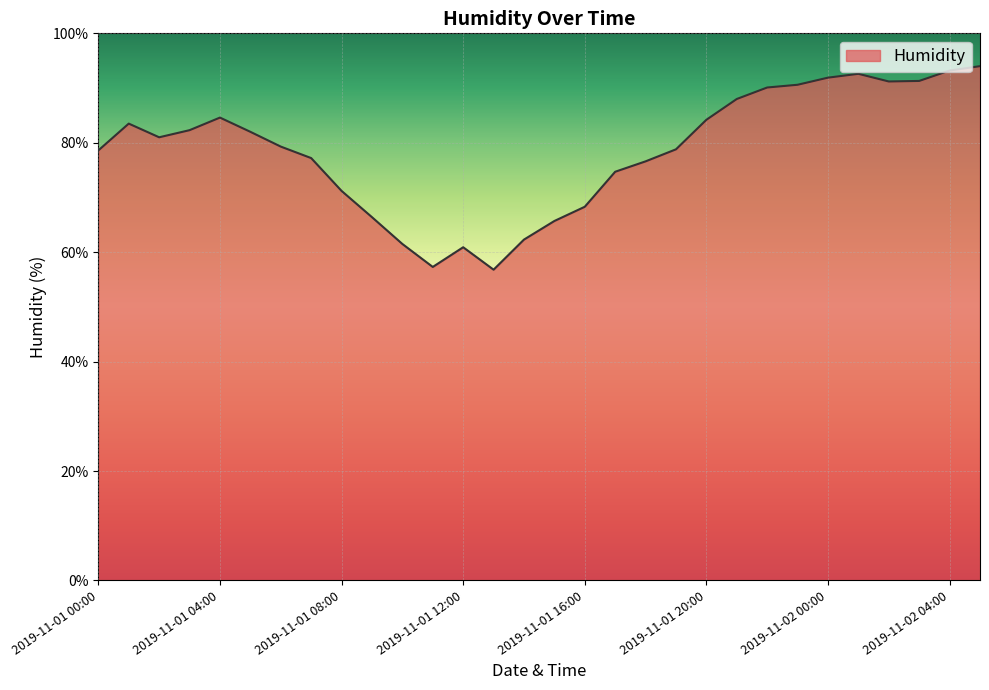

What is the greatest value displayed?

94.0